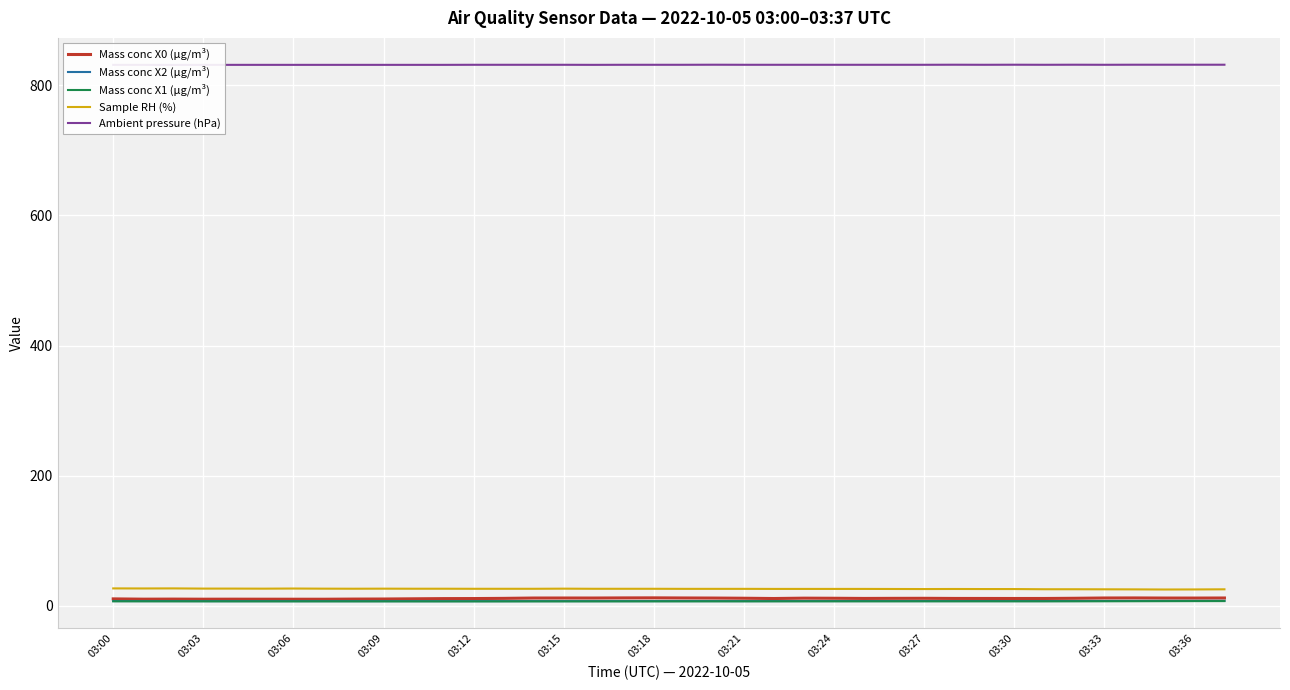

Is it true that Mass conc X0 (μg/m³) equals 17.1 at 03:30?

False